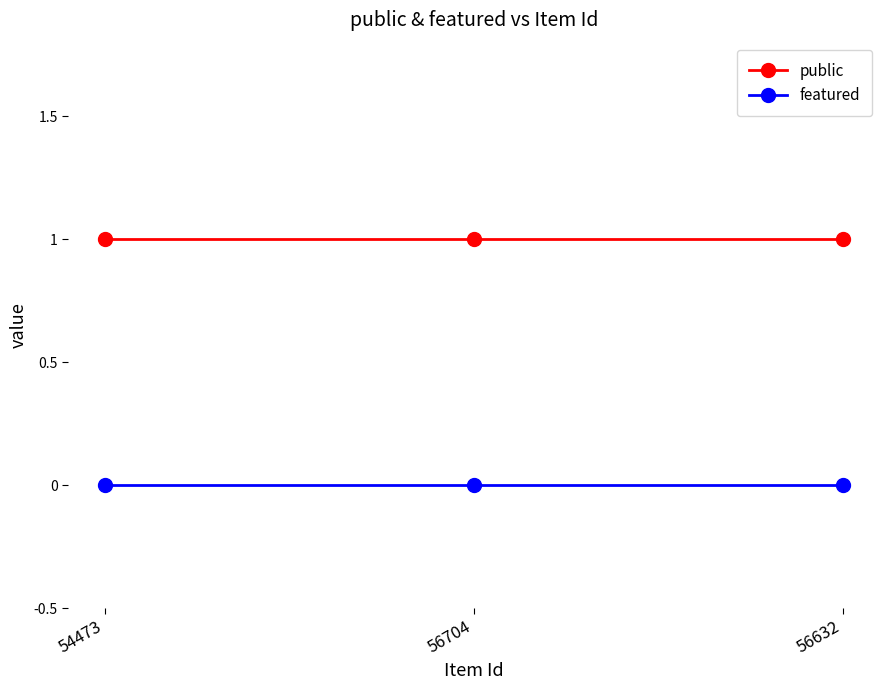

Reading right to left, transcribe all the data shown in this chart.

public: 1	1	1
featured: 0	0	0